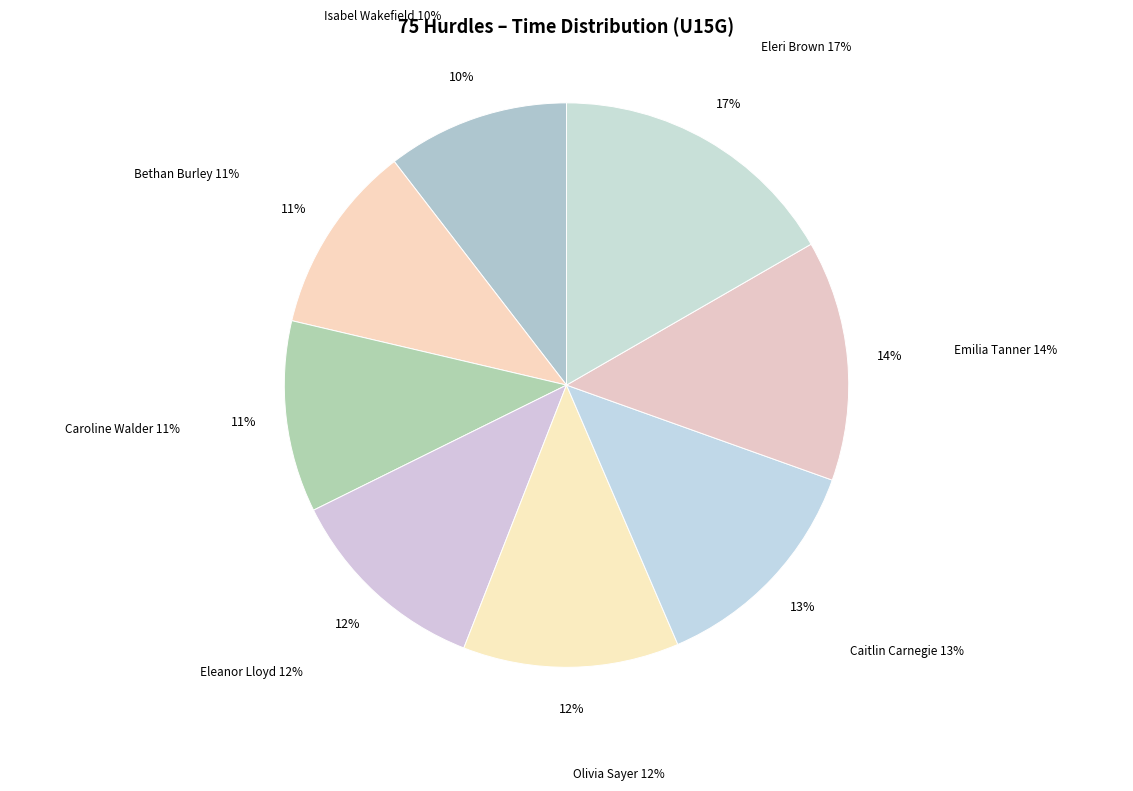

Between Eleri Brown and Caroline Walder, which is larger?

Eleri Brown